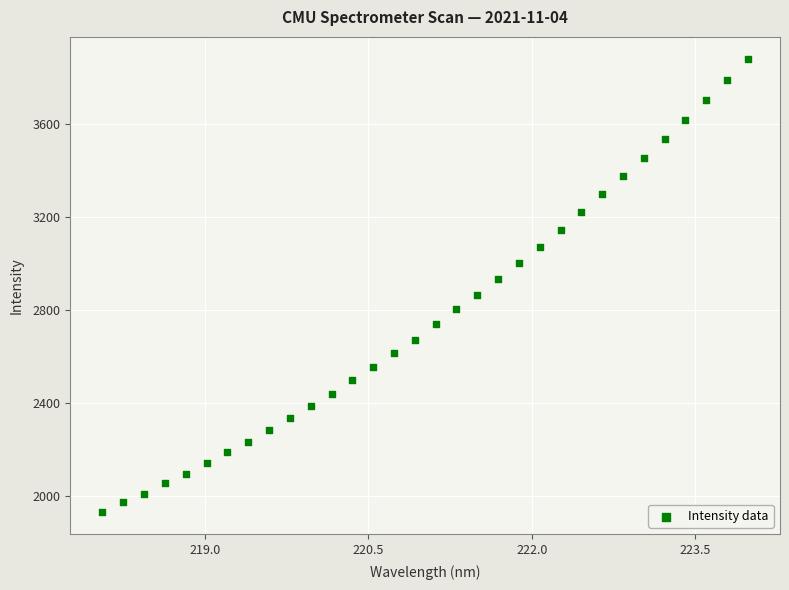

What is the range of Y values (max minus min)?

1943.7